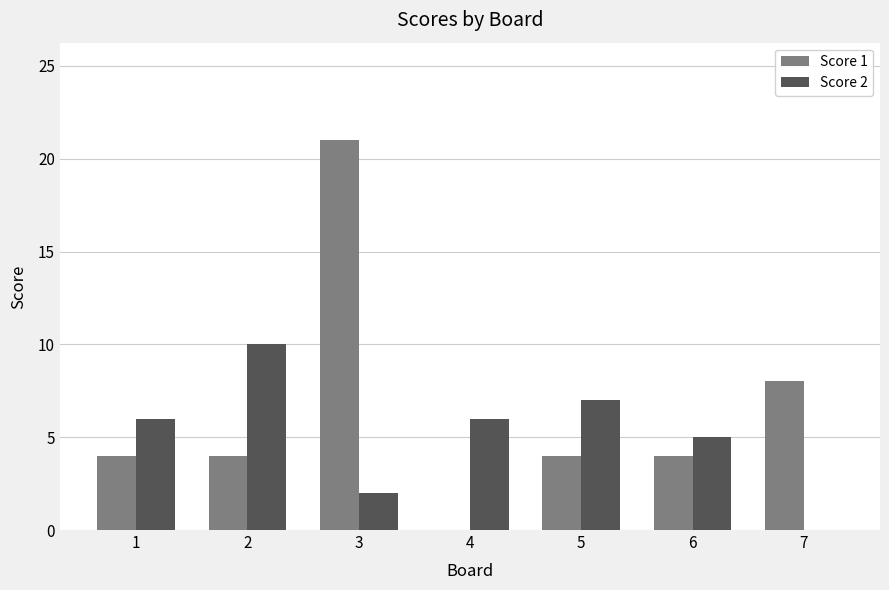

Between 2 and 3, which series saw the biggest shift?

Score 1